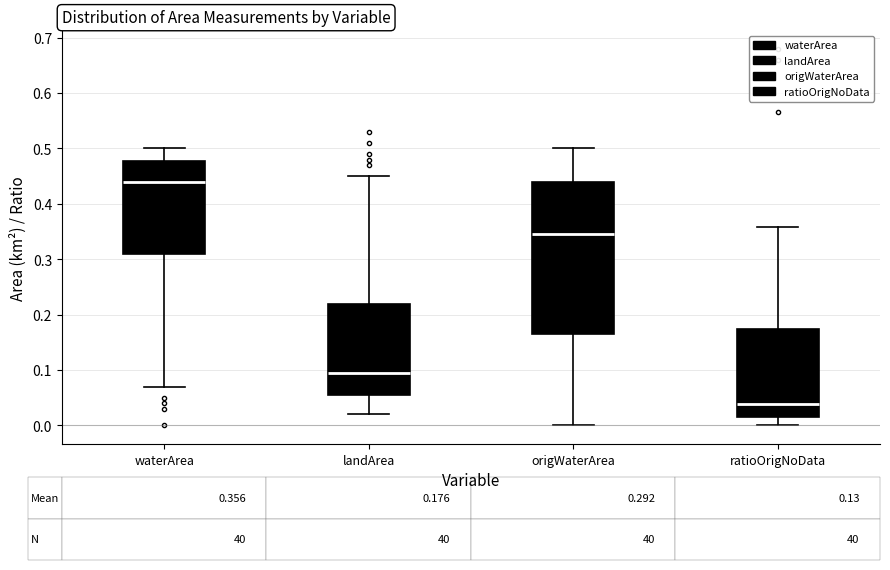

Which box is the tallest, from its lower edge to its upper edge?

origWaterArea